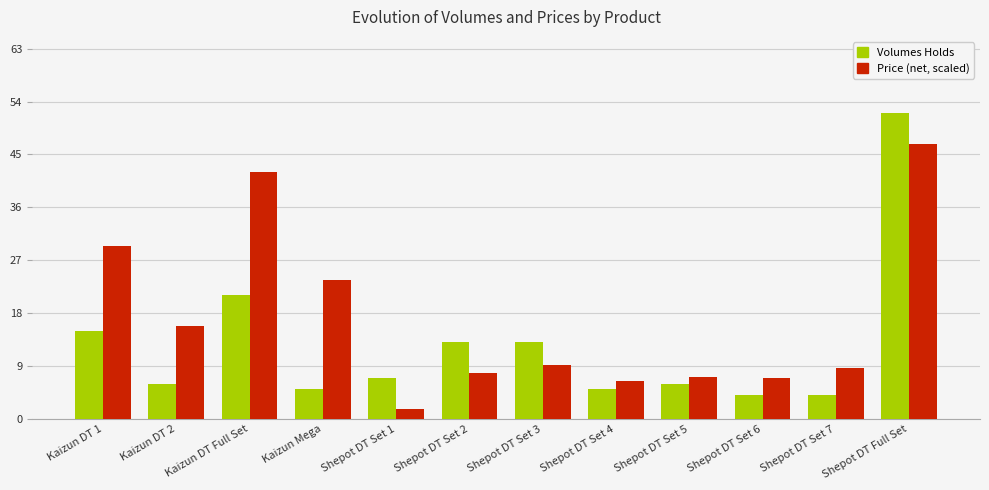

What is the spread (max minus min) of values at Shepot DT Set 3?

3.8